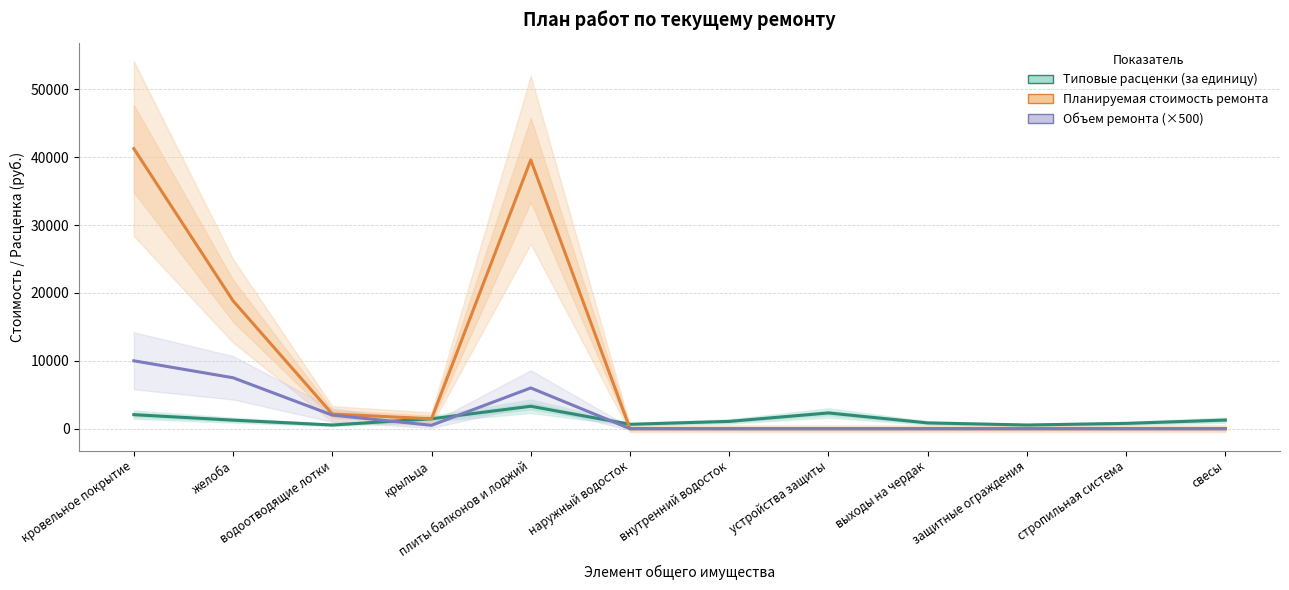

Reading left to right, extract all data points from this chart.

Типовые расценки (за единицу): кровельное покрытие=2062.8	желоба=1256.0	водоотводящие лотки=541.4	крыльца=1455.0	плиты балконов и лоджий=3298.8	наружный водосток=644.9	внутренний водосток=1072.5	устройства защиты=2313.3	выходы на чердак=848.8	защитные ограждения=542.3	стропильная система=778.8	свесы=1269.7
Планируемая стоимость ремонта: кровельное покрытие=41257.0	желоба=18839.5	водоотводящие лотки=2165.8	крыльца=1455.0	плиты балконов и лоджий=39586.0	наружный водосток=0.0	внутренний водосток=0.0	устройства защиты=0.0	выходы на чердак=0.0	защитные ограждения=0.0	стропильная система=0.0	свесы=0.0
Объем ремонта (×500): кровельное покрытие=10000.0	желоба=7500.0	водоотводящие лотки=2000.0	крыльца=500.0	плиты балконов и лоджий=6000.0	наружный водосток=0.0	внутренний водосток=0.0	устройства защиты=0.0	выходы на чердак=0.0	защитные ограждения=0.0	стропильная система=0.0	свесы=0.0